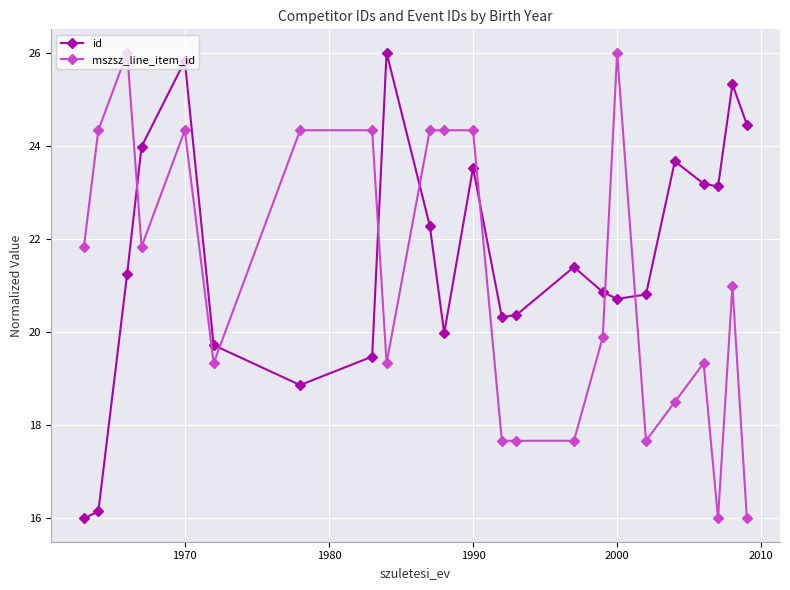

Does the chart display data point markers on the line(s)?

Yes